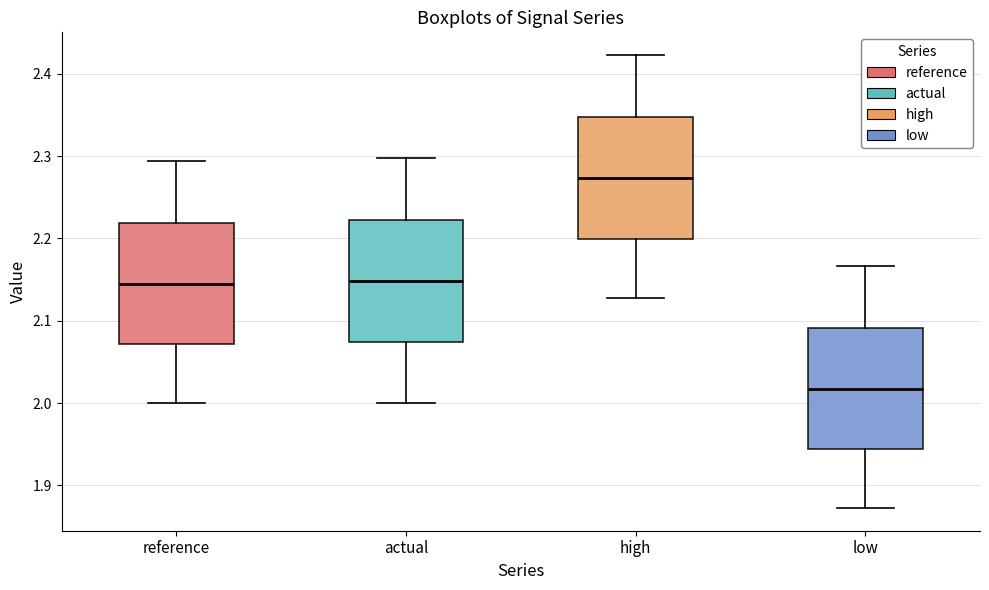

Reading left to right, transcribe this box plot: for each box, give where its median line is, the range the box spans, and where its two whiskers end, as read against the y-axis. The values are not printed on the chart, so give them approximately, as read against the axis.

reference: median 2.15, box 2.07 to 2.22, whiskers 2.00 to 2.29
actual: median 2.15, box 2.07 to 2.22, whiskers 2.00 to 2.30
high: median 2.27, box 2.20 to 2.35, whiskers 2.13 to 2.42
low: median 2.02, box 1.94 to 2.09, whiskers 1.87 to 2.17